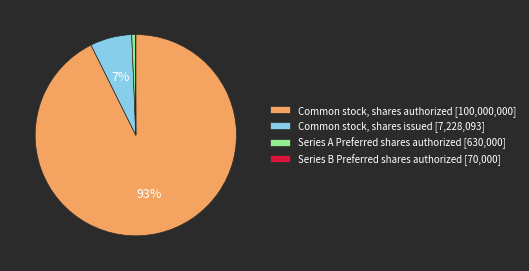

What percentage is the Common stock, shares issued [7,228,093] slice, to the nearest percent?

7%